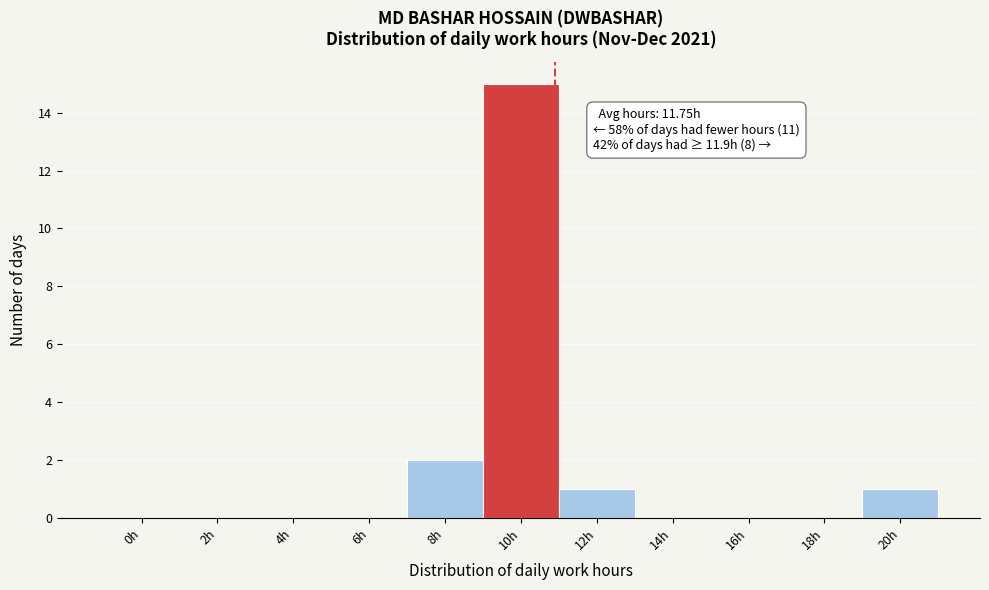

Reading left to right, transcribe all the data shown in this chart.

0h=0	2h=0	4h=0	6h=0	8h=2	10h=15	12h=1	14h=0	16h=0	18h=0	20h=1